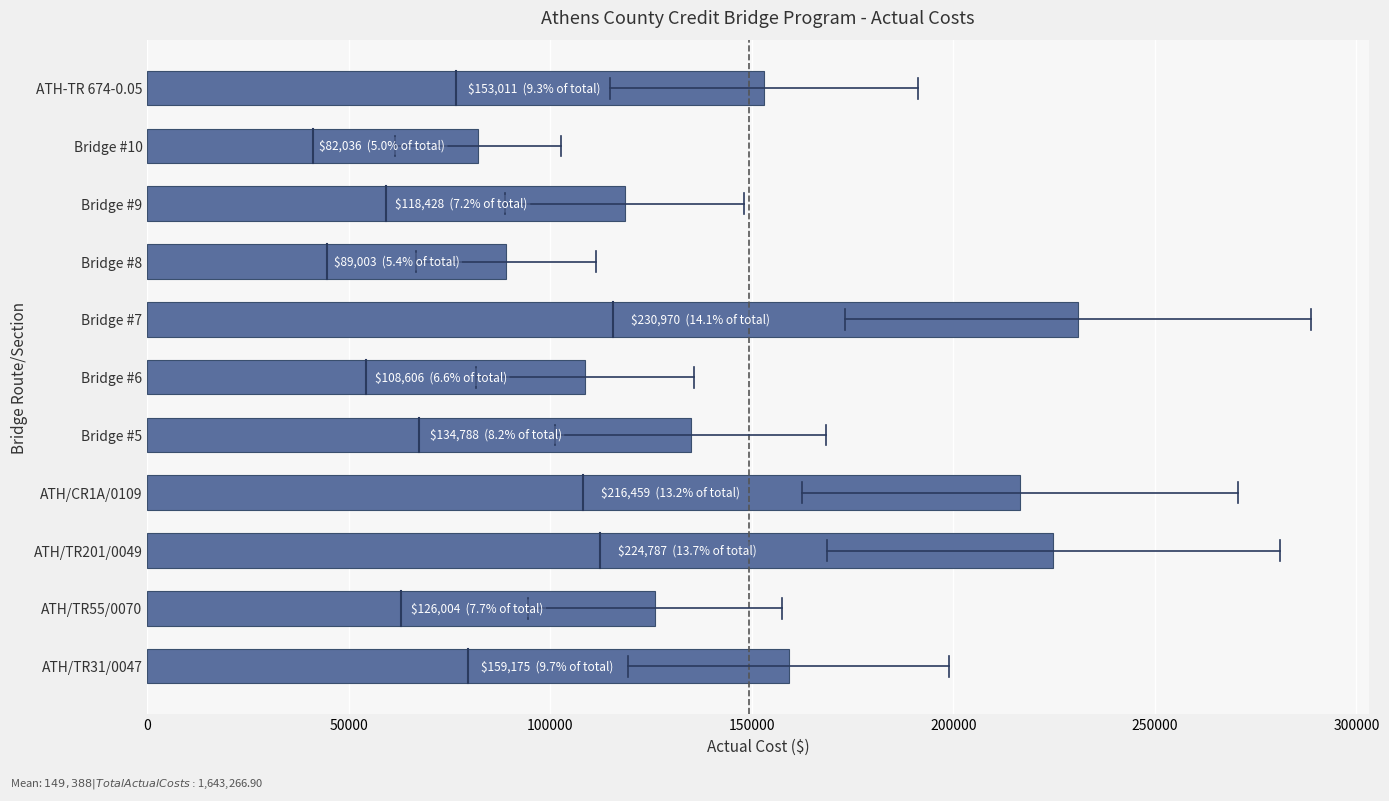

Is it true that the value at ATH/TR55/0070 is 126004.2?

True